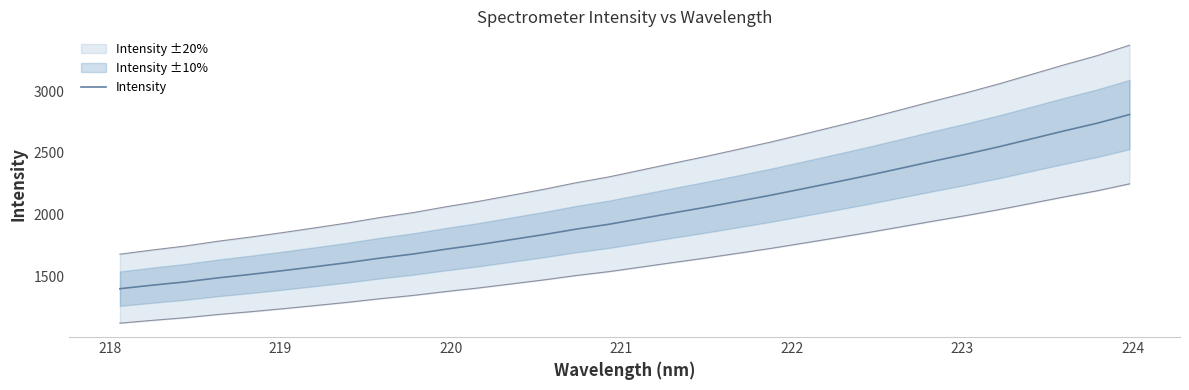

What is the lowest value of the Intensity series?

1398.1